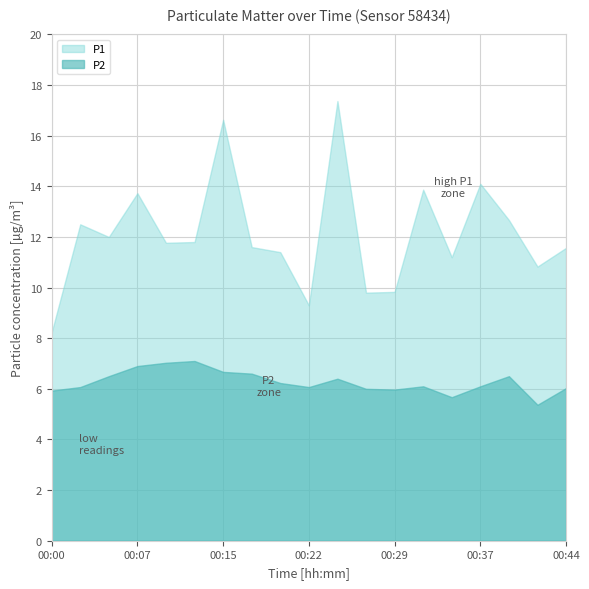

What is the difference between the P2 values at 00:07 and 00:17?

0.3